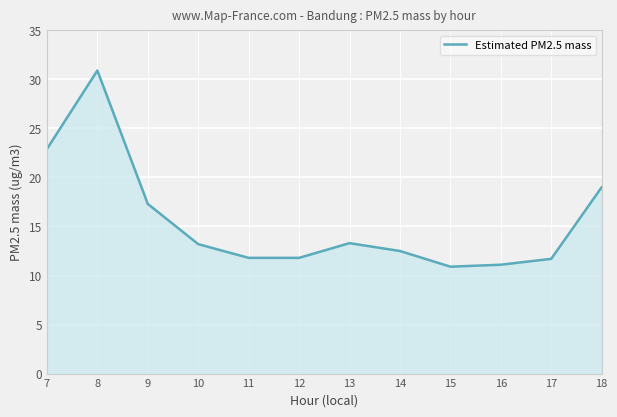

What is the difference between the values at 7 and 11?

11.1